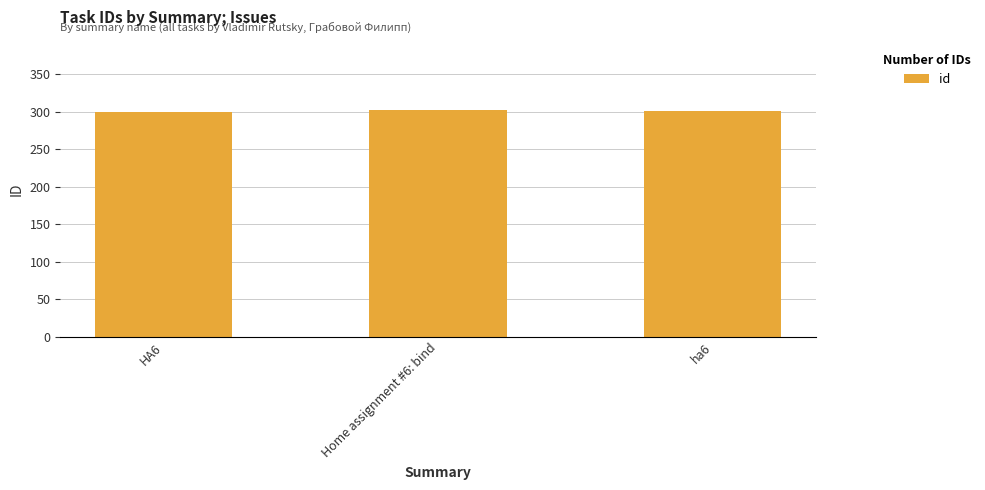

Are the bars grouped side by side (vs. stacked)?

No